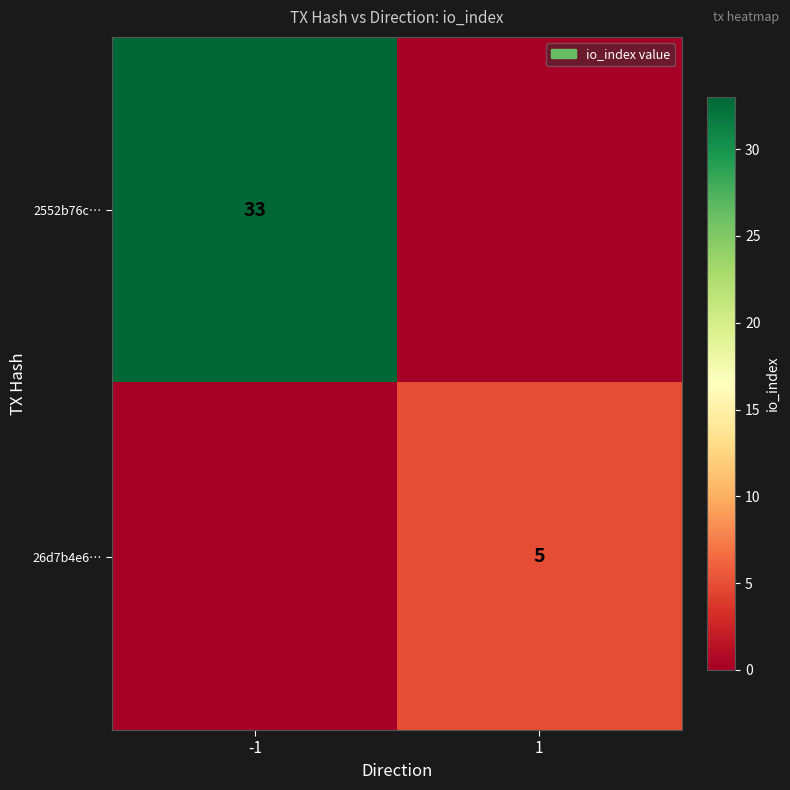

Which has a higher value, -1 or 1?

-1